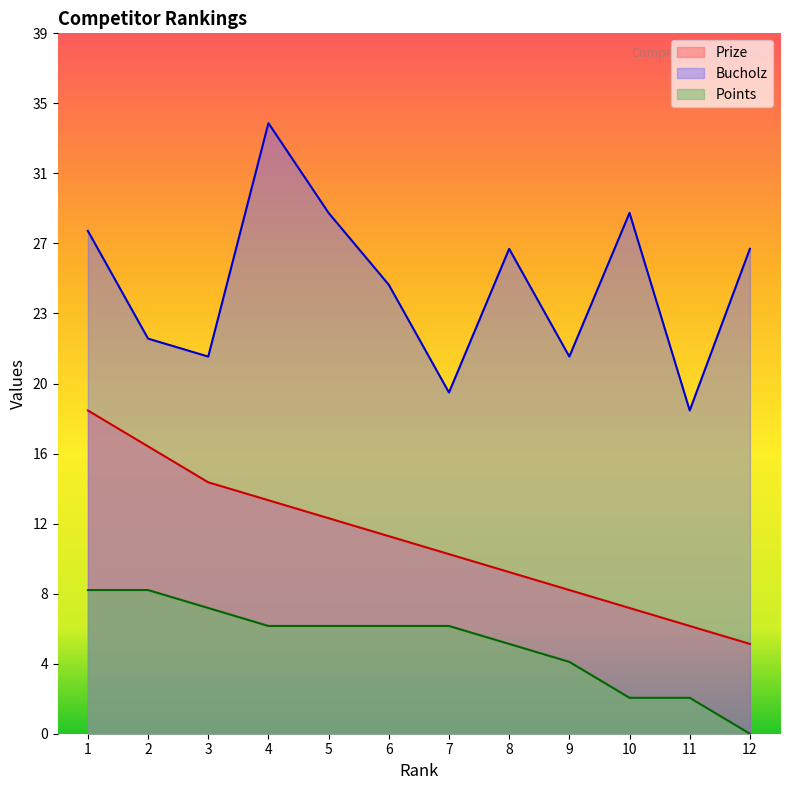

At which category does Bucholz reach its first local valley?

3